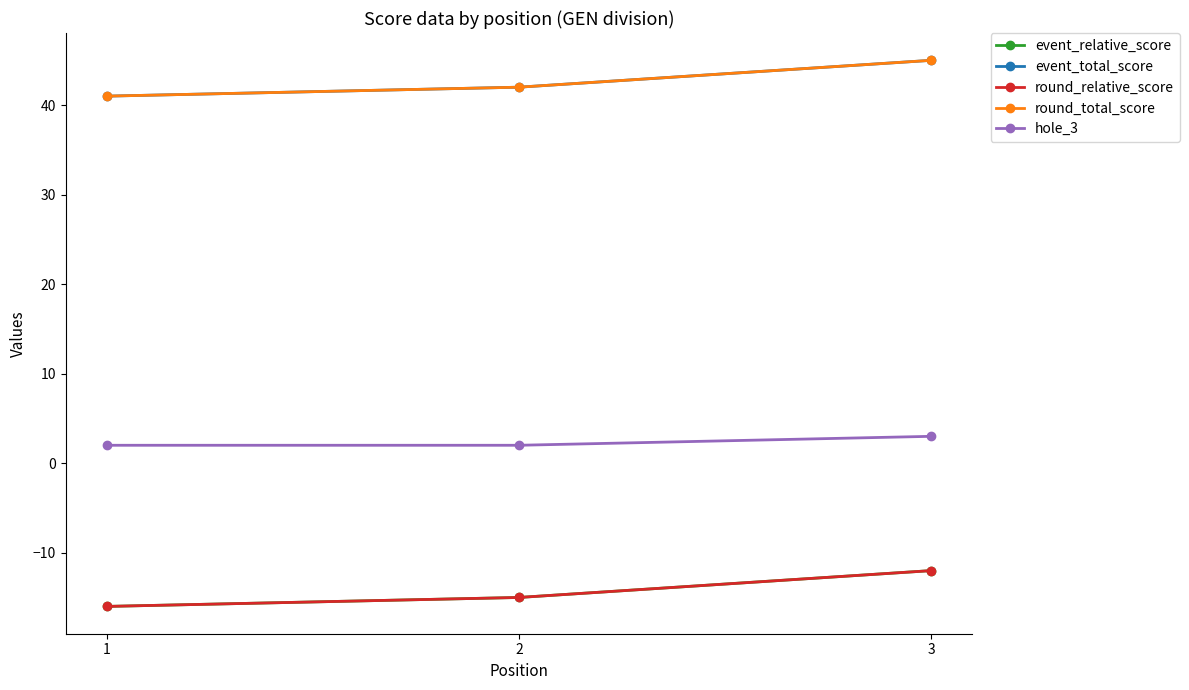

Does the chart have visible grid lines?

No